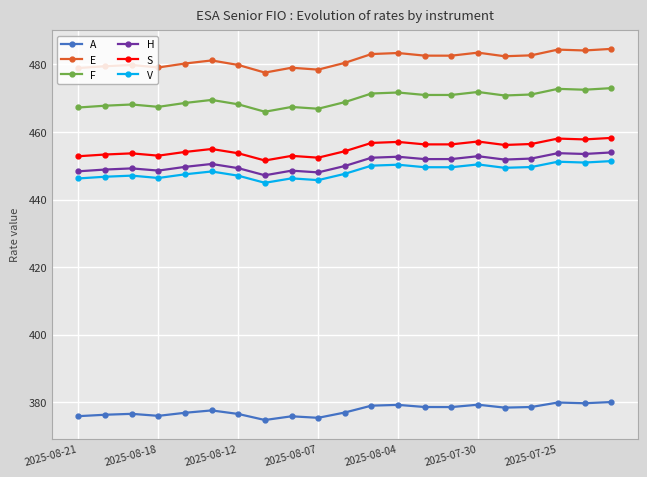

True or false: A and V cross at least once.

False